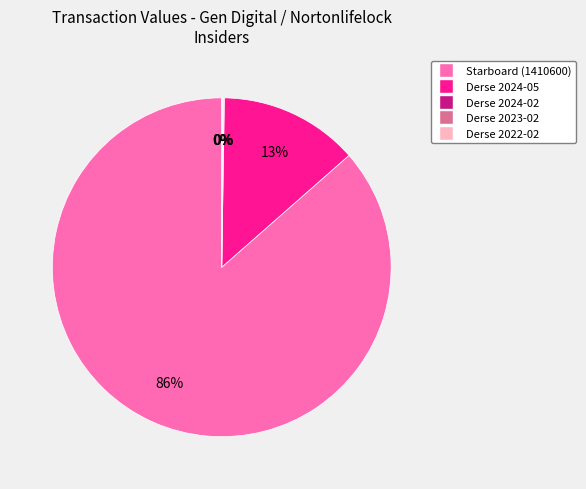

Does Starboard (1410600) account for over 50% of the chart?

Yes